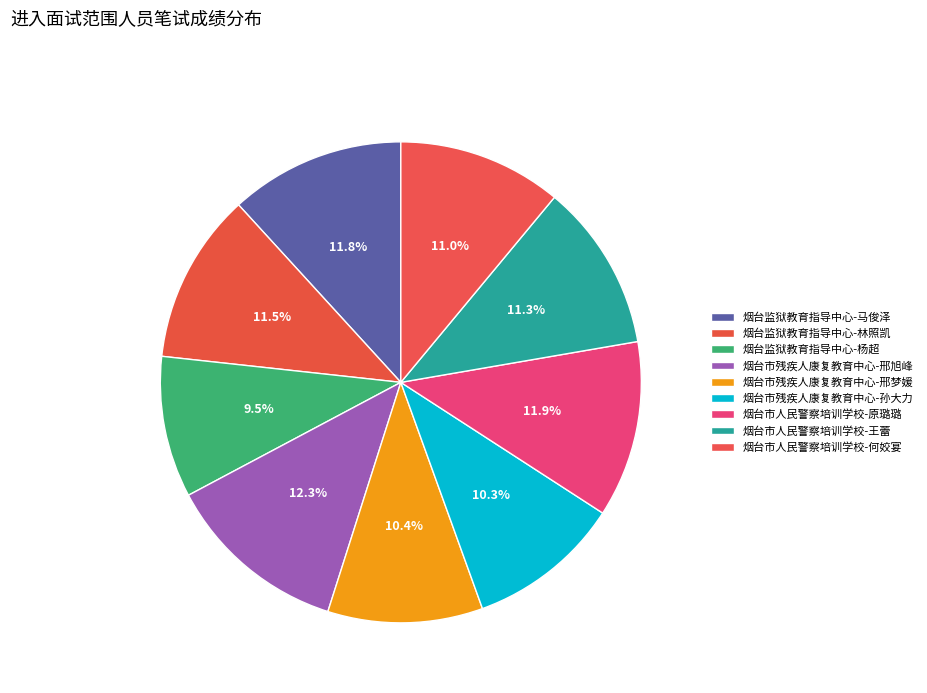

How many slices are in this pie chart?

9